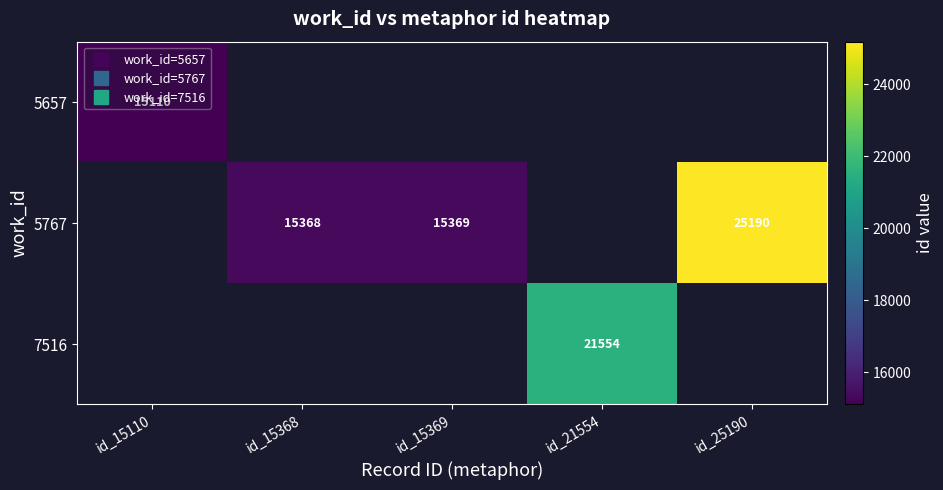

What is the minimum value shown in the chart?

15110.0